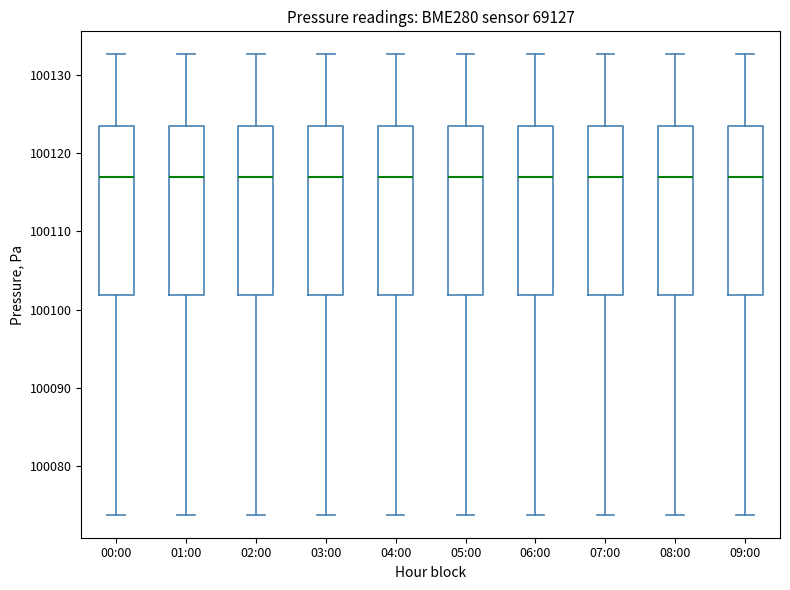

Reading left to right, transcribe this box plot: for each box, give where its median line is, the range the box spans, and where its two whiskers end, as read against the y-axis. The values are not printed on the chart, so give them approximately, as read against the axis.

00:00: median 100117, box 100102 to 100123, whiskers 100074 to 100133
01:00: median 100117, box 100102 to 100123, whiskers 100074 to 100133
02:00: median 100117, box 100102 to 100123, whiskers 100074 to 100133
03:00: median 100117, box 100102 to 100123, whiskers 100074 to 100133
04:00: median 100117, box 100102 to 100123, whiskers 100074 to 100133
05:00: median 100117, box 100102 to 100123, whiskers 100074 to 100133
06:00: median 100117, box 100102 to 100123, whiskers 100074 to 100133
07:00: median 100117, box 100102 to 100123, whiskers 100074 to 100133
08:00: median 100117, box 100102 to 100123, whiskers 100074 to 100133
09:00: median 100117, box 100102 to 100123, whiskers 100074 to 100133